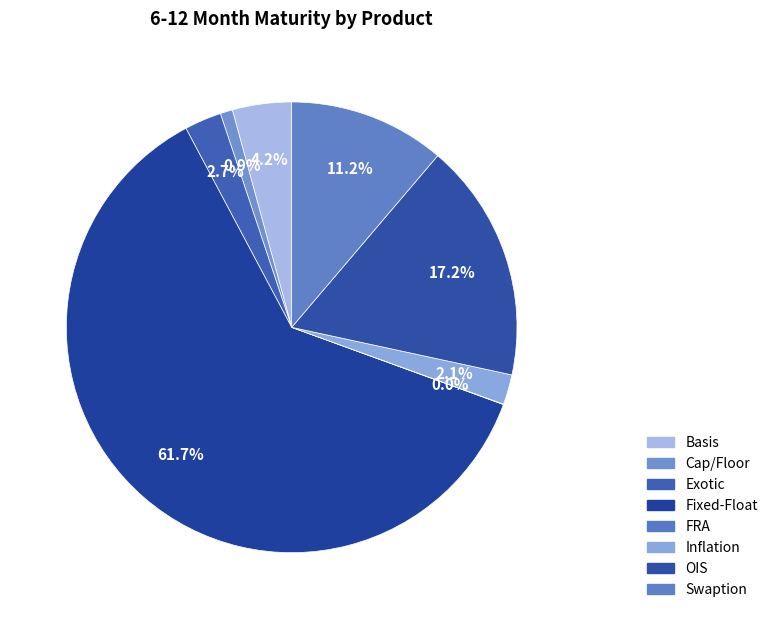

The Swaption slice represents 22% of the pie. True or false?

False